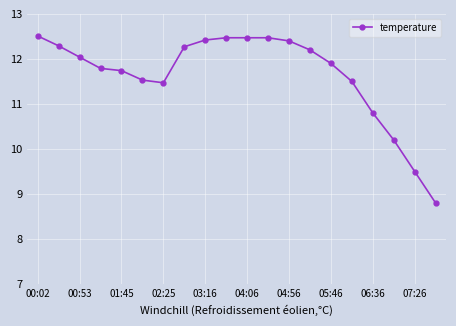

Reading left to right, what are all the values shown in this chart?

12.5	12.3	12.0	11.8	11.7	11.5	11.5	12.3	12.4	12.5	12.5	12.5	12.4	12.2	11.9	11.5	10.8	10.2	9.5	8.8